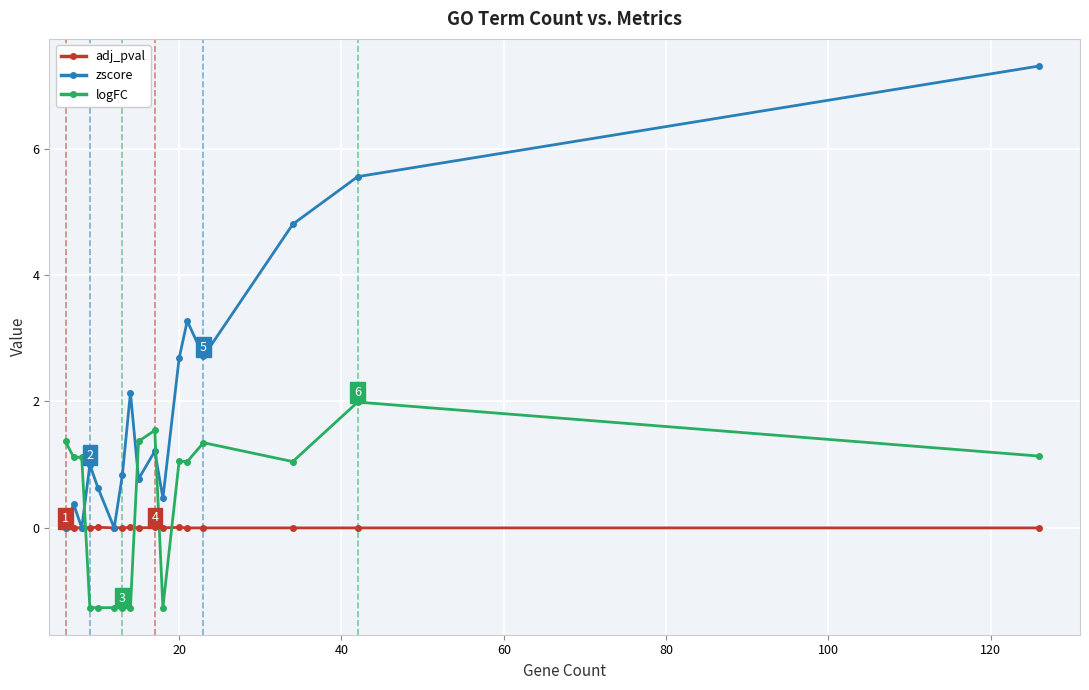

Which series has the largest range (max minus min)?

zscore